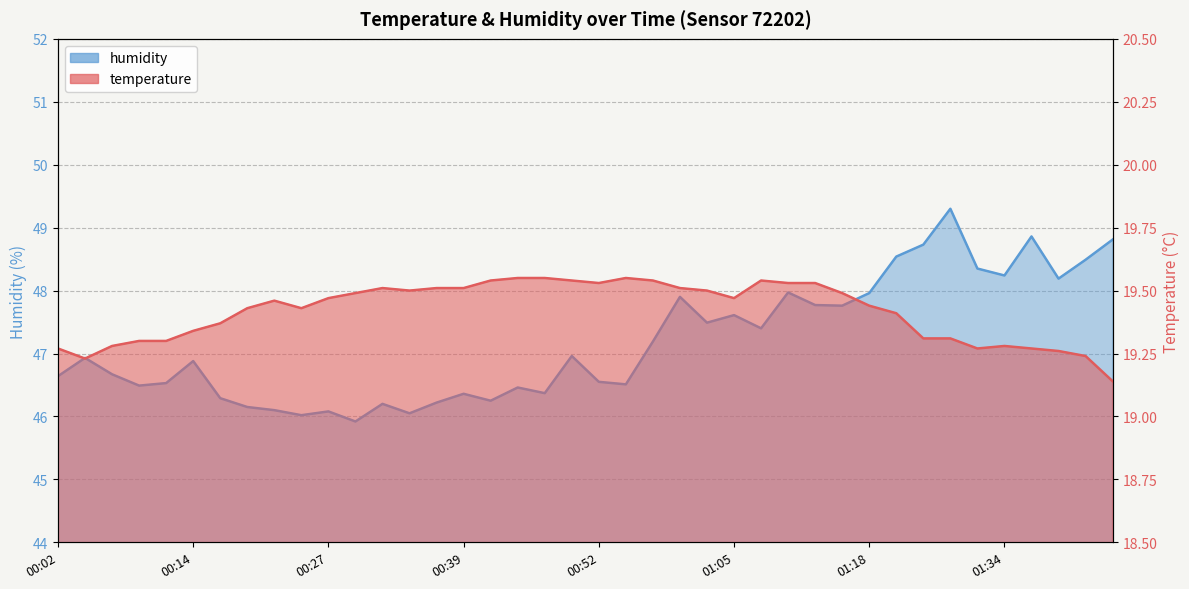

True or false: humidity has more than 1 interior local peaks.

True